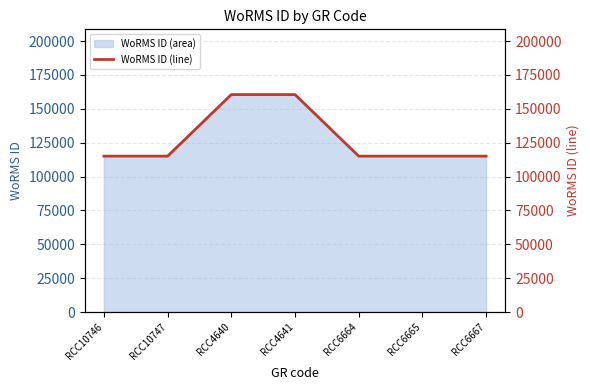

List the labels in order of value, smallest first.

RCC10746, RCC10747, RCC6664, RCC6665, RCC6667, RCC4640, RCC4641